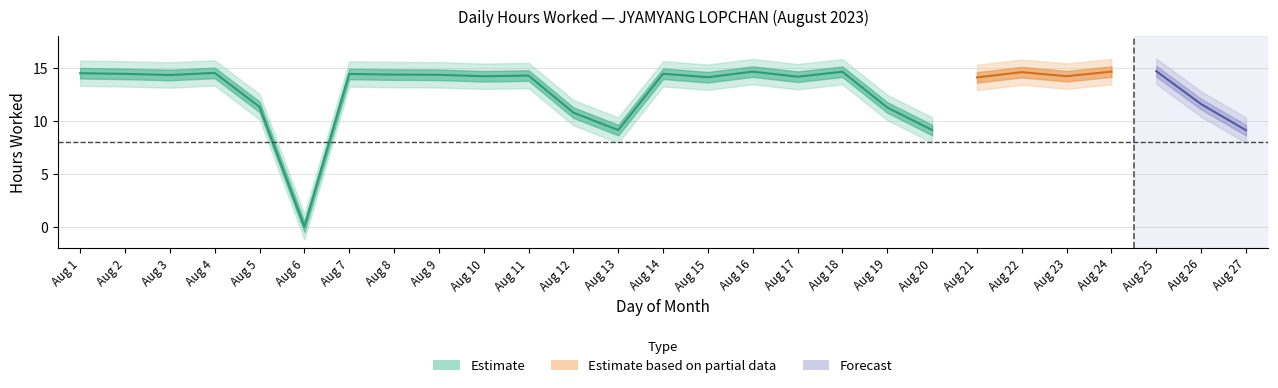

What is the difference between the maximum and minimum values?

14.7